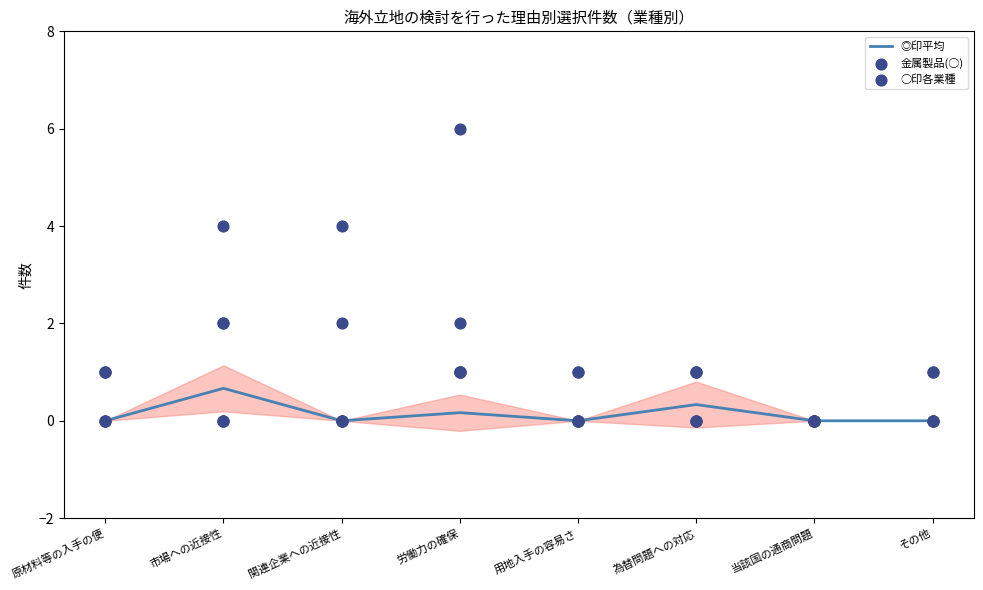

Which series has the largest total across all categories?

金属製品(○)